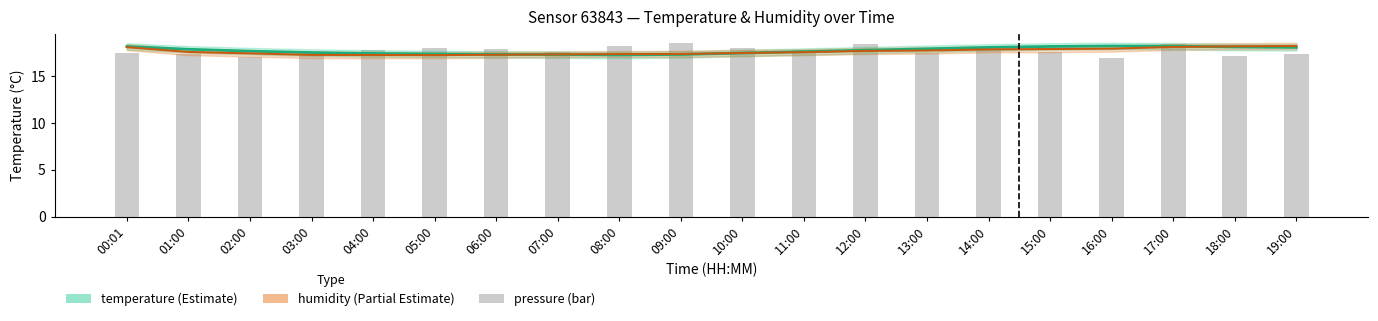

At which label does humidity reach its minimum?

05:00